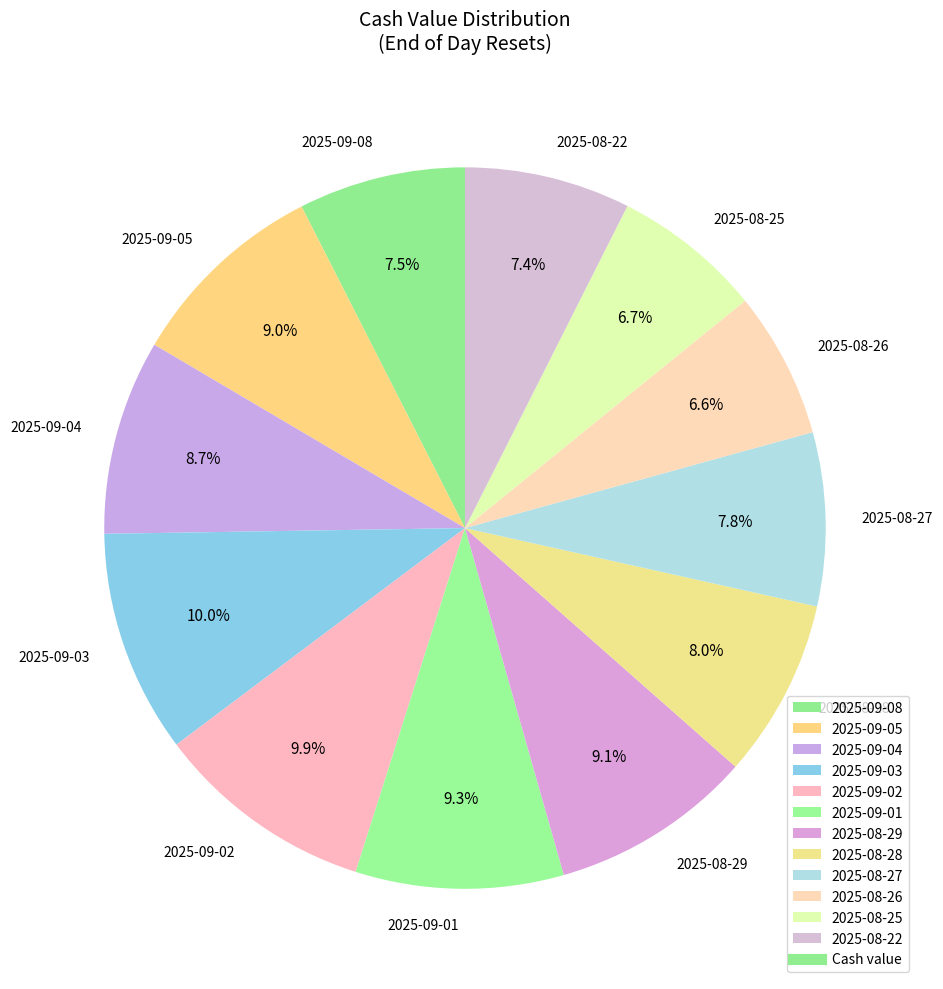

To the nearest percent, what is the difference between the largest and smallest slice percentages?

3%